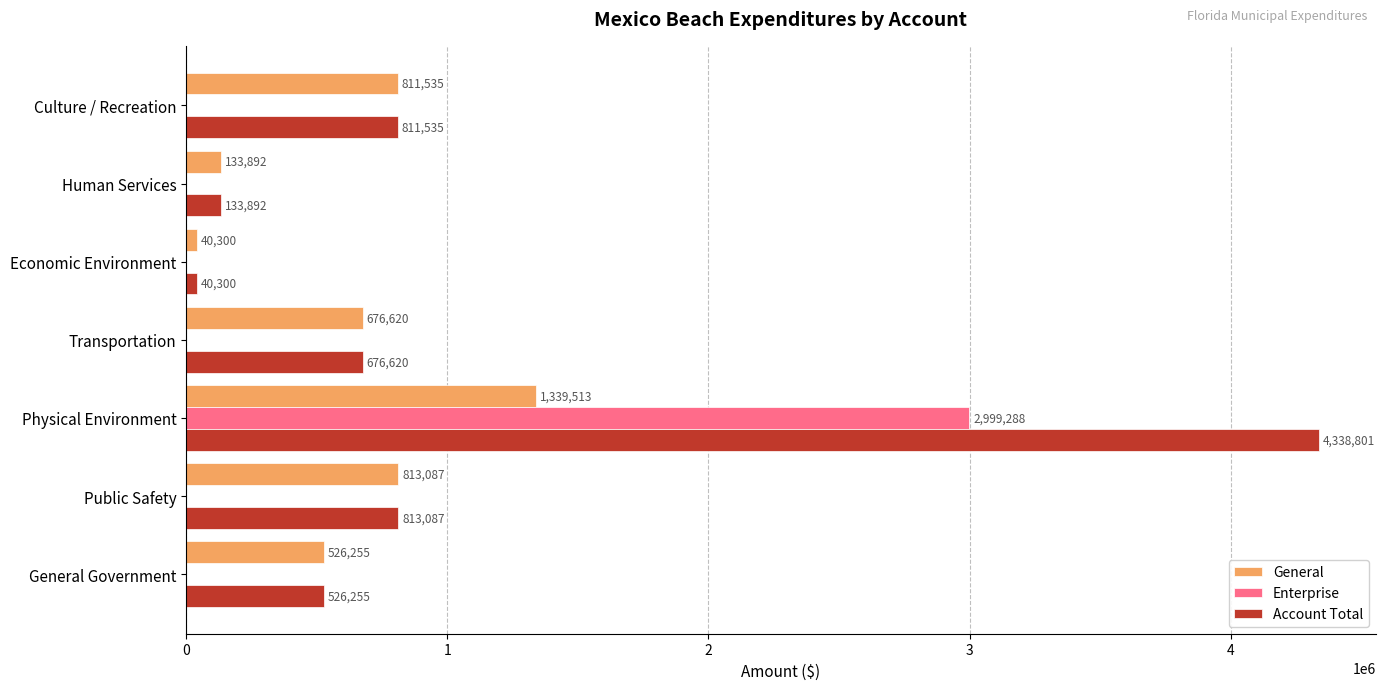

At which category does the chart reach its peak across all series?

Physical Environment